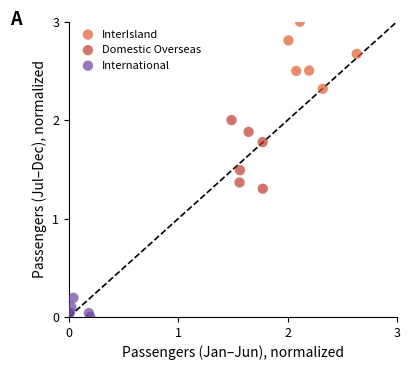

Which series contains the lowest Y value?

International